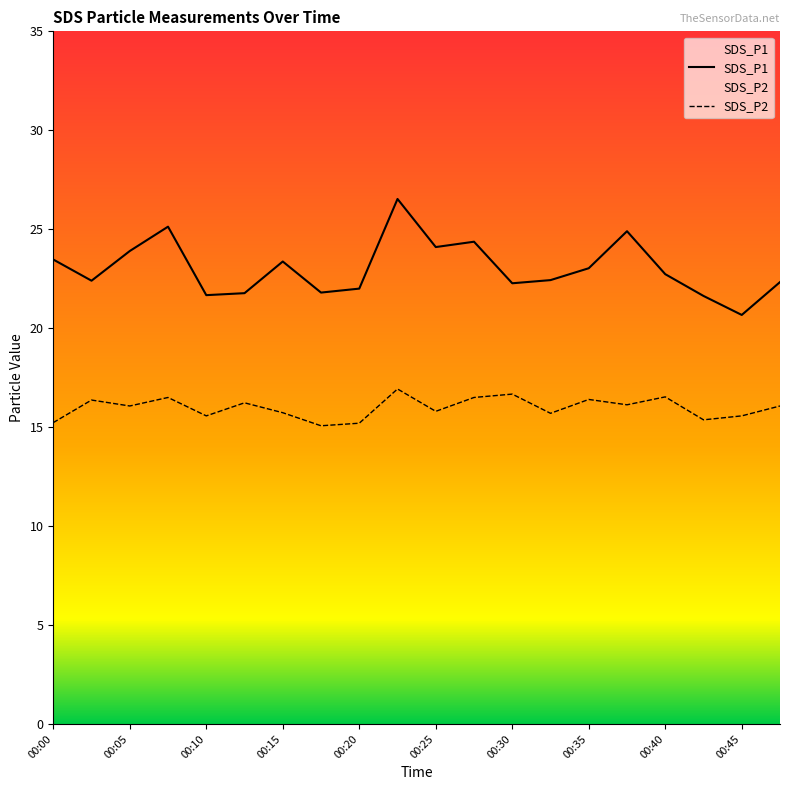

What is the difference between the highest and lowest values at 00:47?

6.3